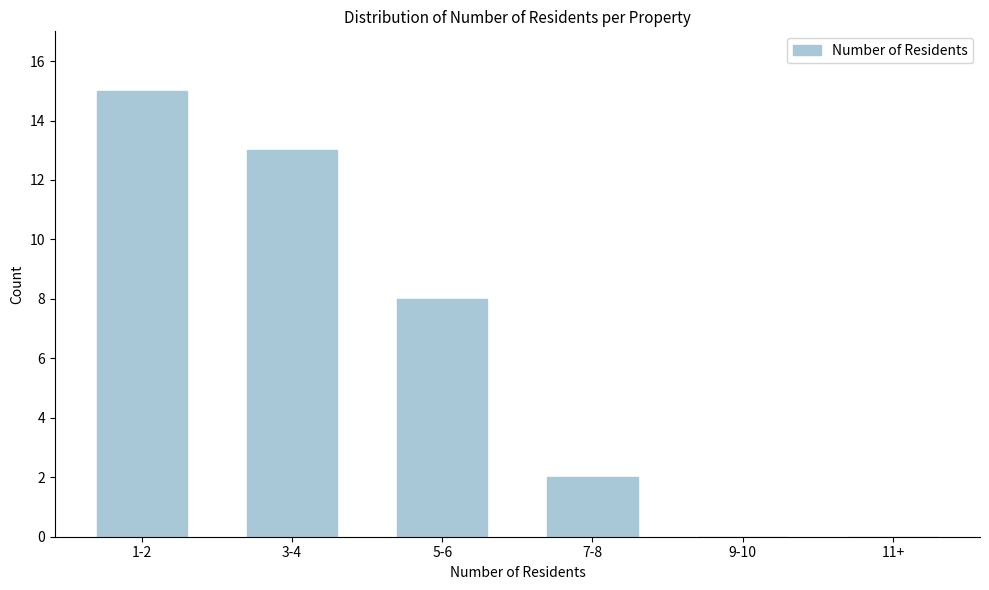

Reading right to left, transcribe all the data shown in this chart.

11+=0	9-10=0	7-8=2	5-6=8	3-4=13	1-2=15